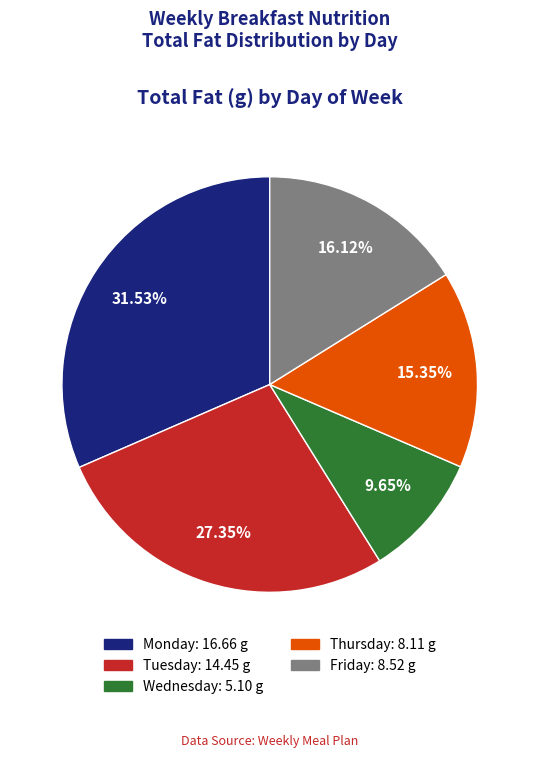

How much of the chart is everything except Thursday?

84.7%